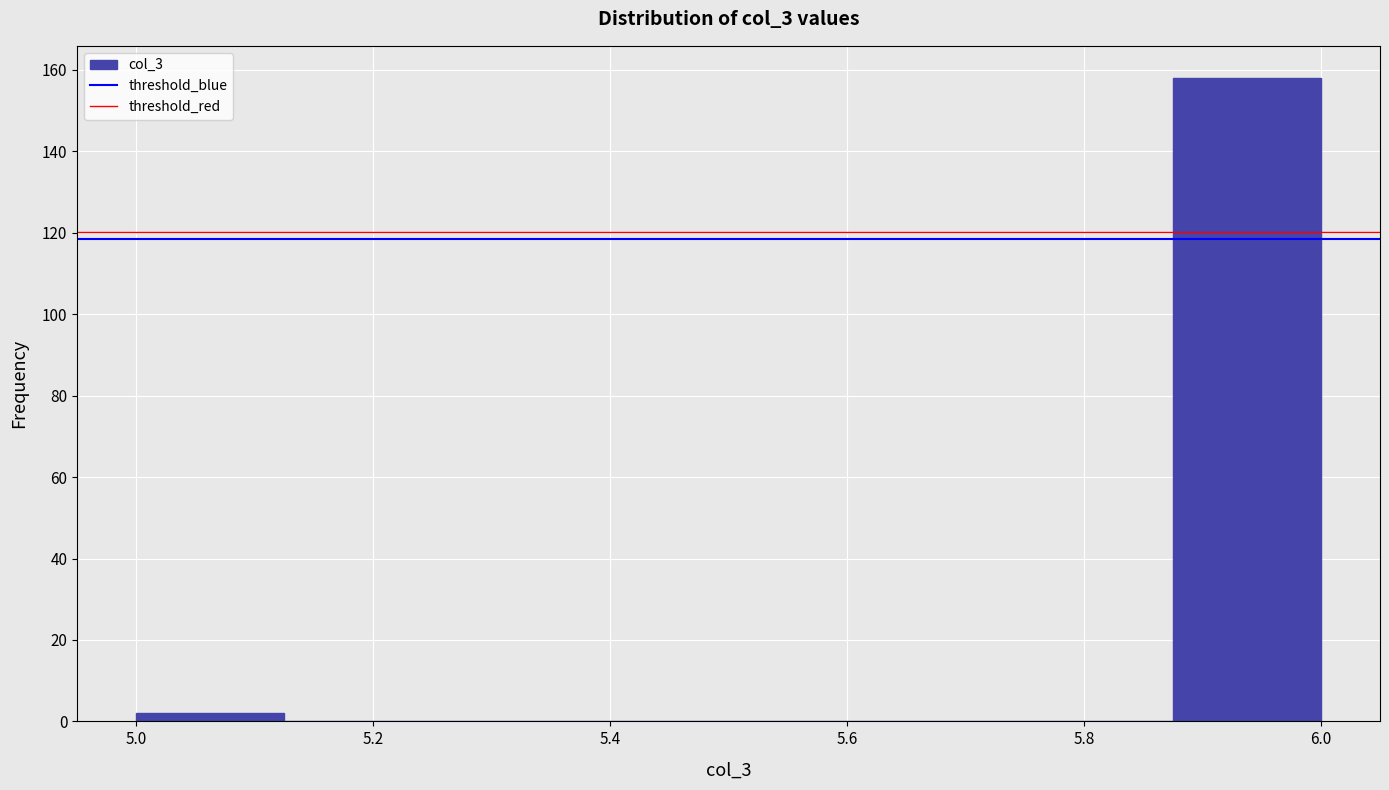

How tall is the bar that spans 5.000 to 5.125 on the x-axis? Neither the bar edges nor the heights are printed on the chart, so give them approximately, as read against the axes.

2